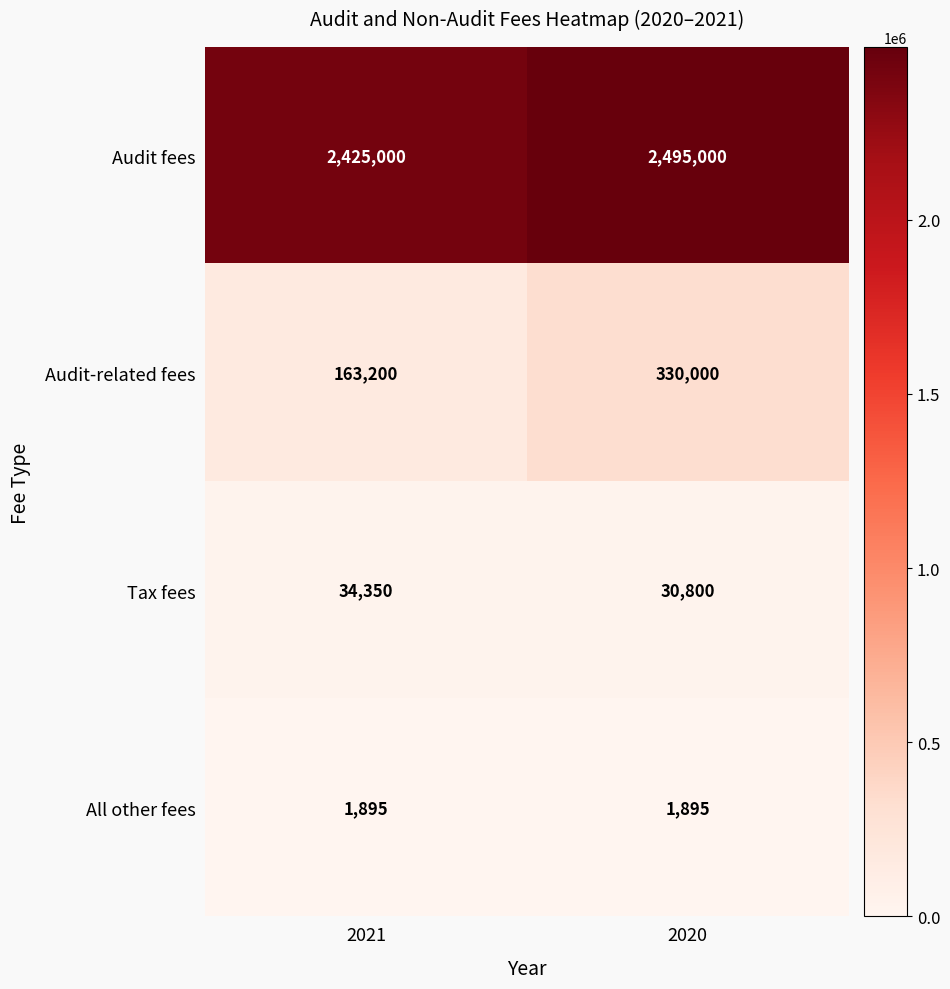

The Audit fees series shows 2425000 at 2021. True or false?

True